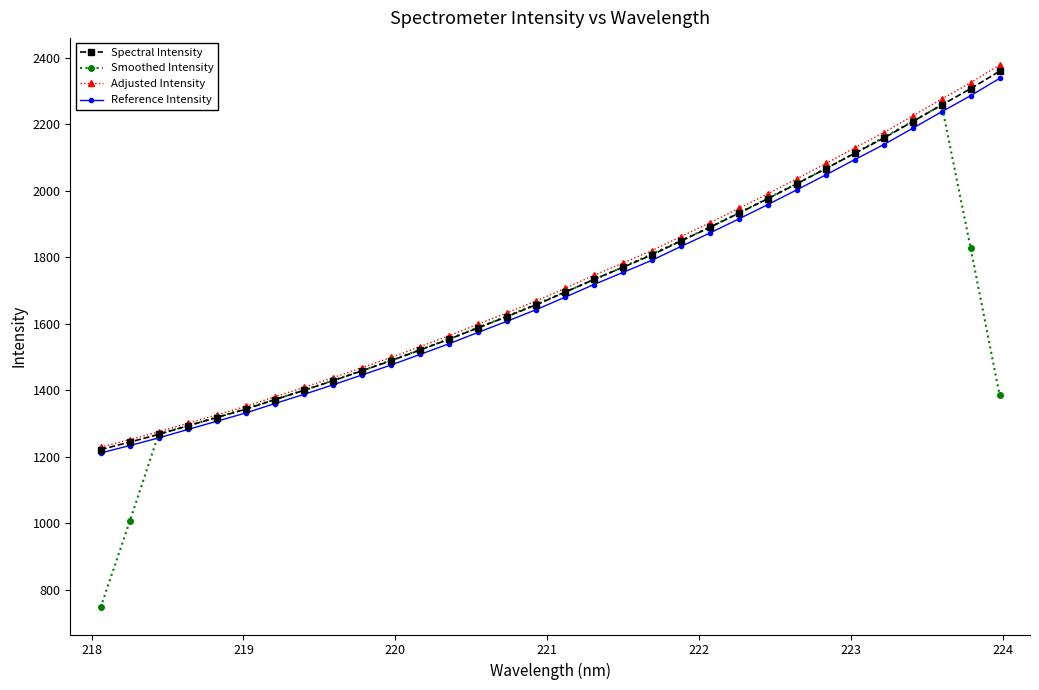

Which series has the widest spread of values?

Smoothed Intensity